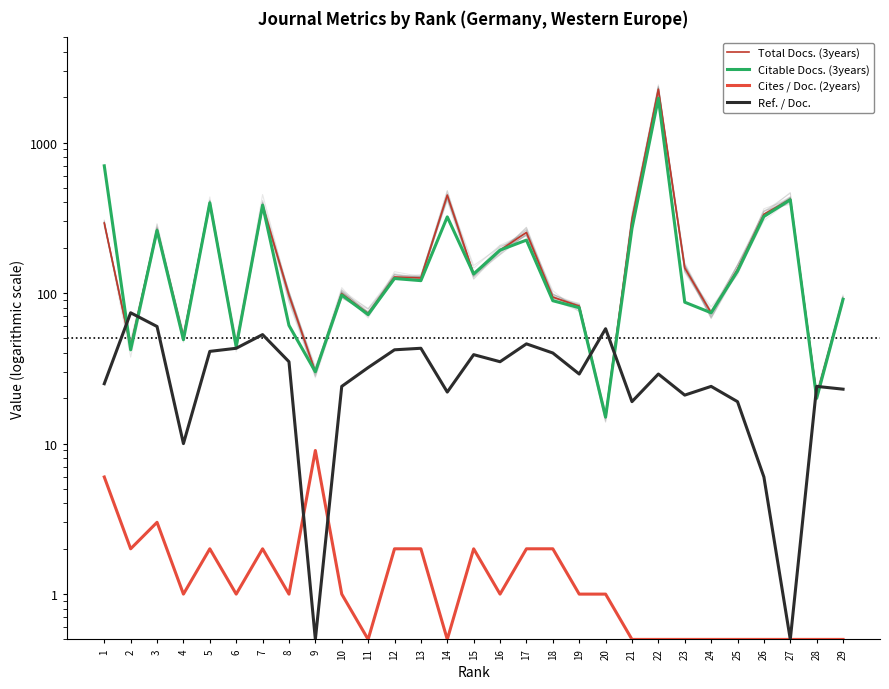

How many distinct data groups are displayed?

4